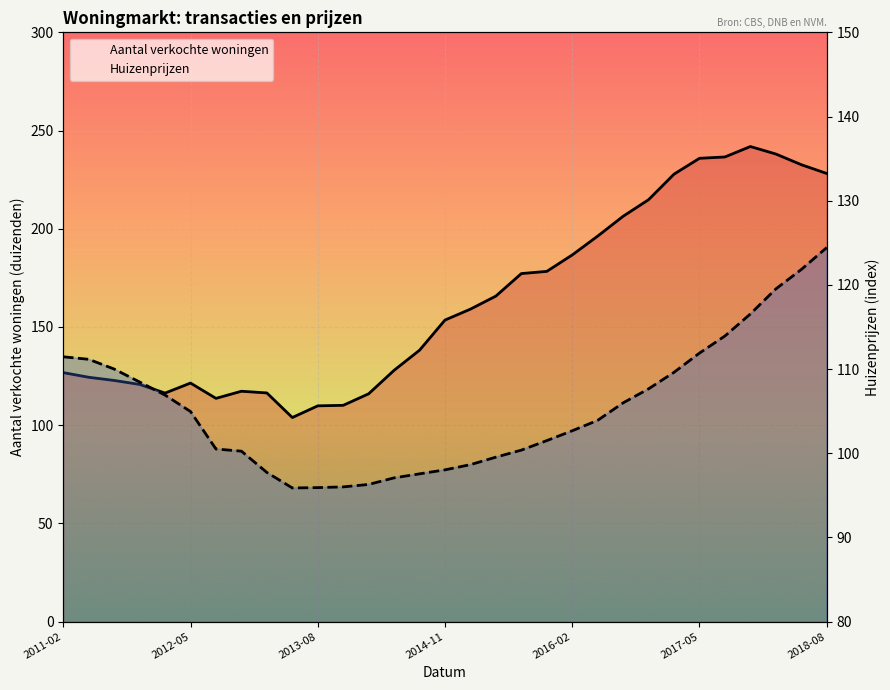

What is the total value across all series at 2014-05?

225.0